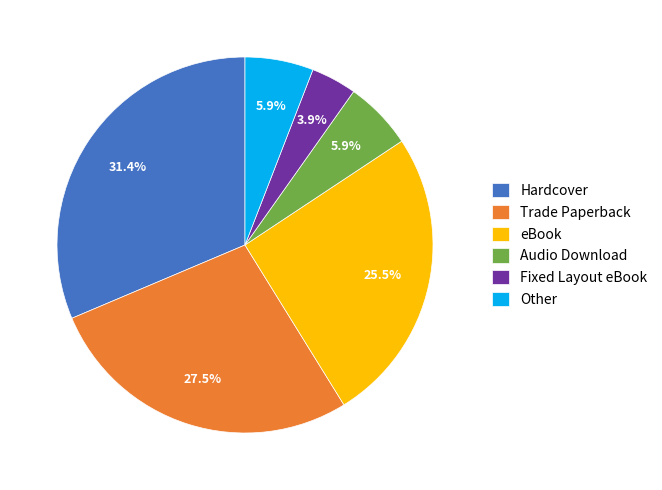

Is eBook the majority of the pie?

No